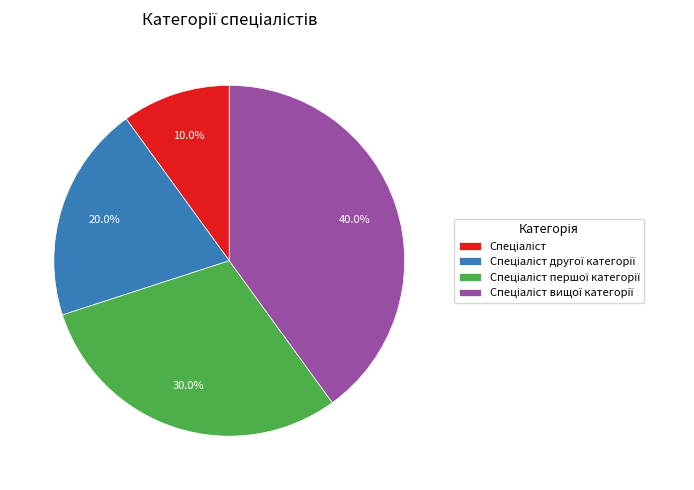

Is there any slice that represents more than half of the pie?

No